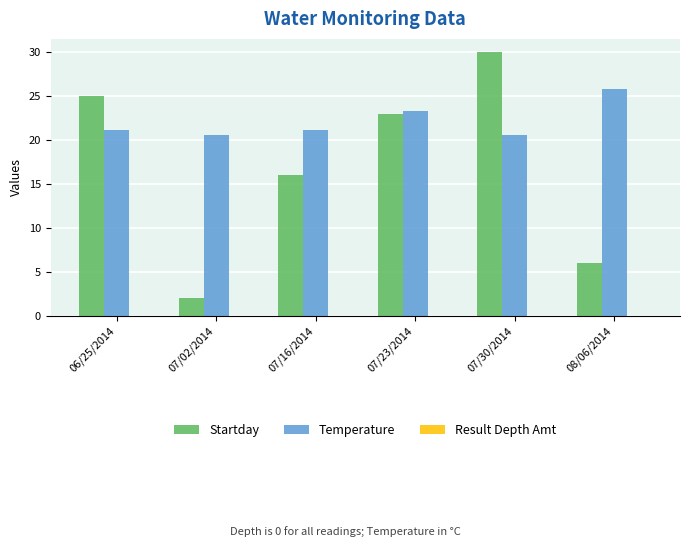

Rank the series by their maximum value, from highest to lowest.

Startday, Temperature